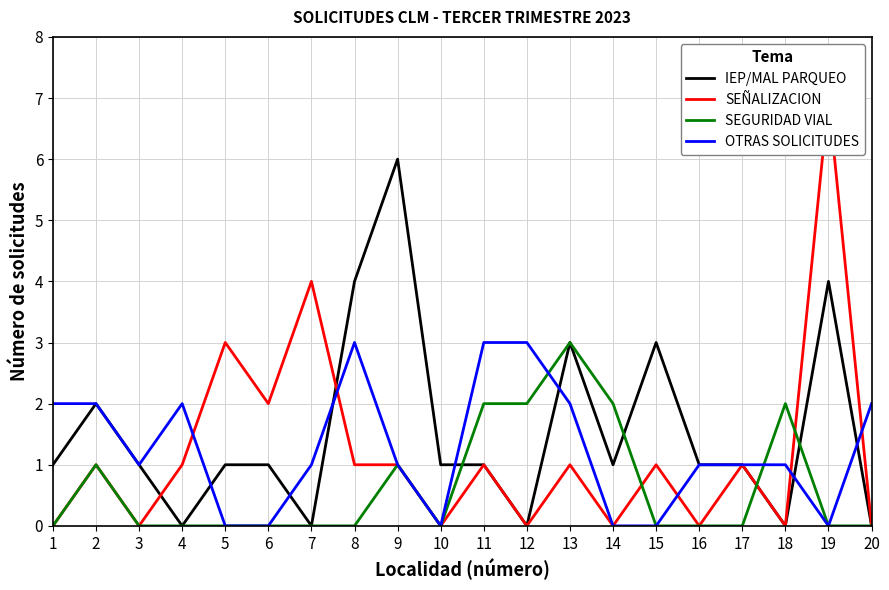

Is this an area chart (filled region under the line)?

No